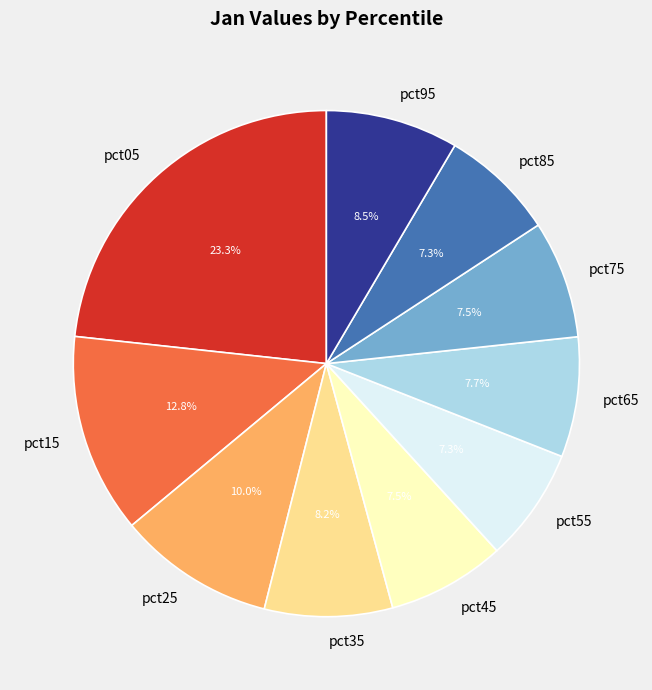

Count the number of slices in the pie.

10